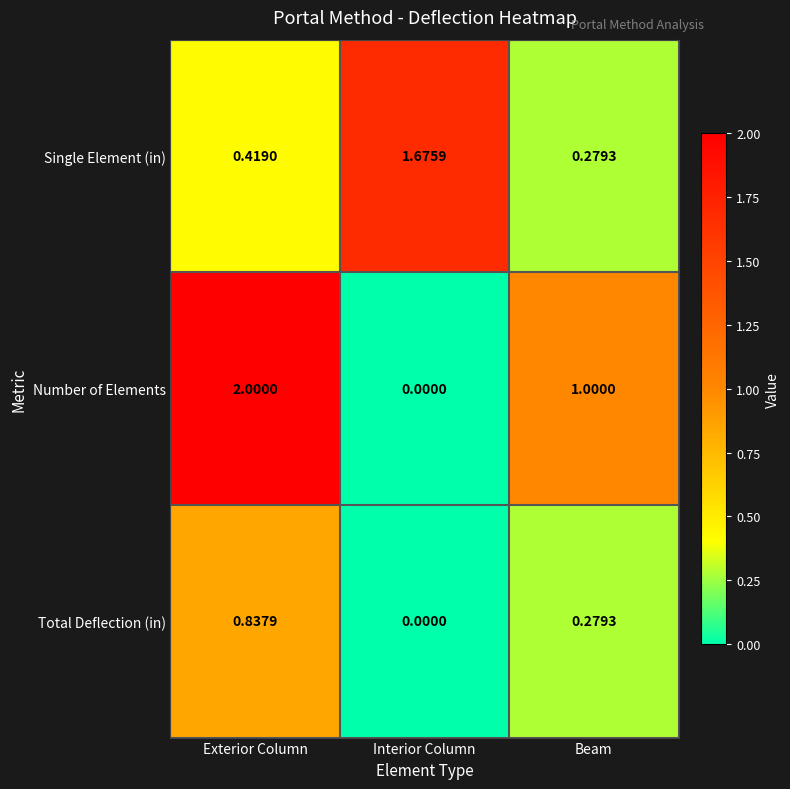

Is the value of Single Element (in) at Beam greater than the value of Total Deflection (in) at Exterior Column?

No